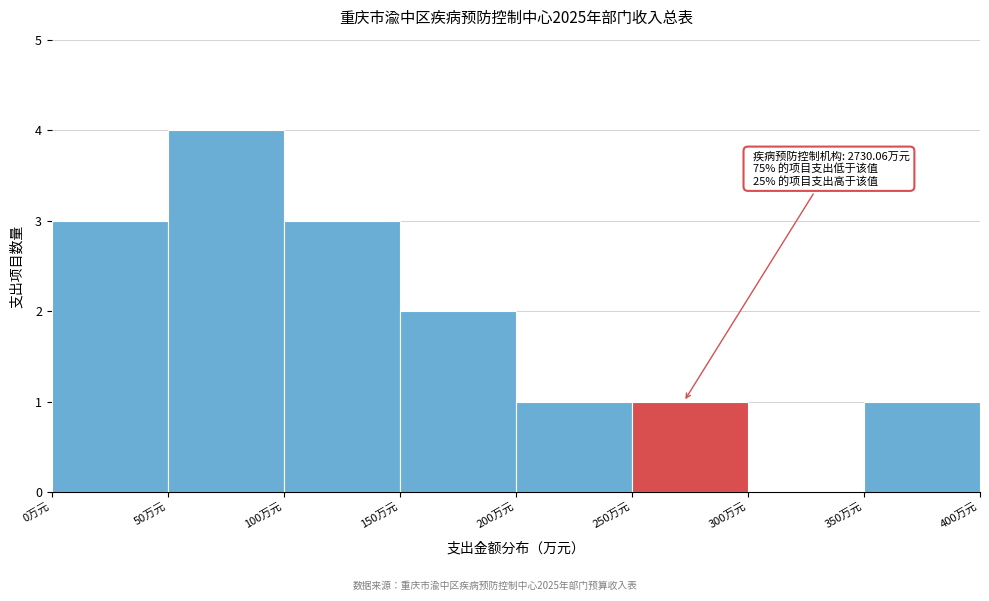

Over which range of the x-axis is the bar tallest?

50 to 100